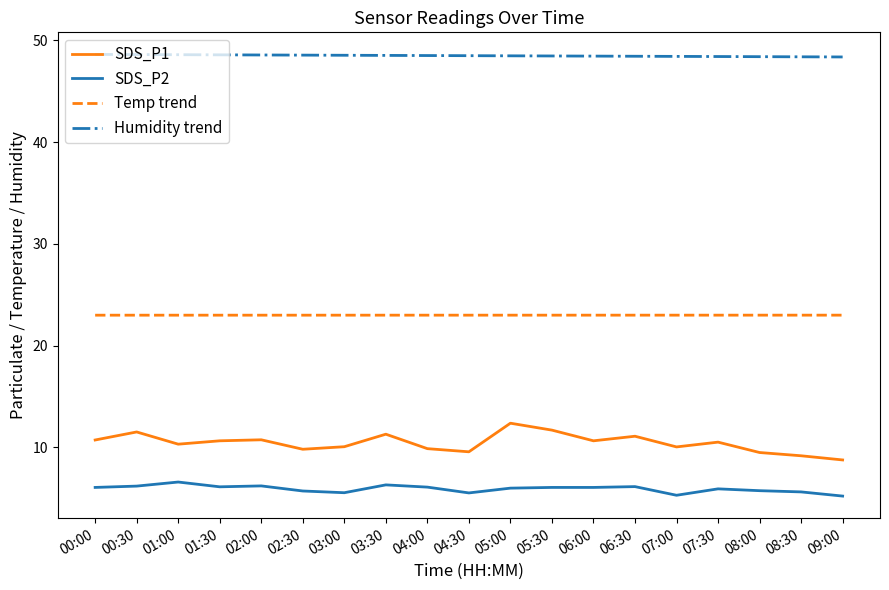

At how many categories does at least one series exceed 26?

19